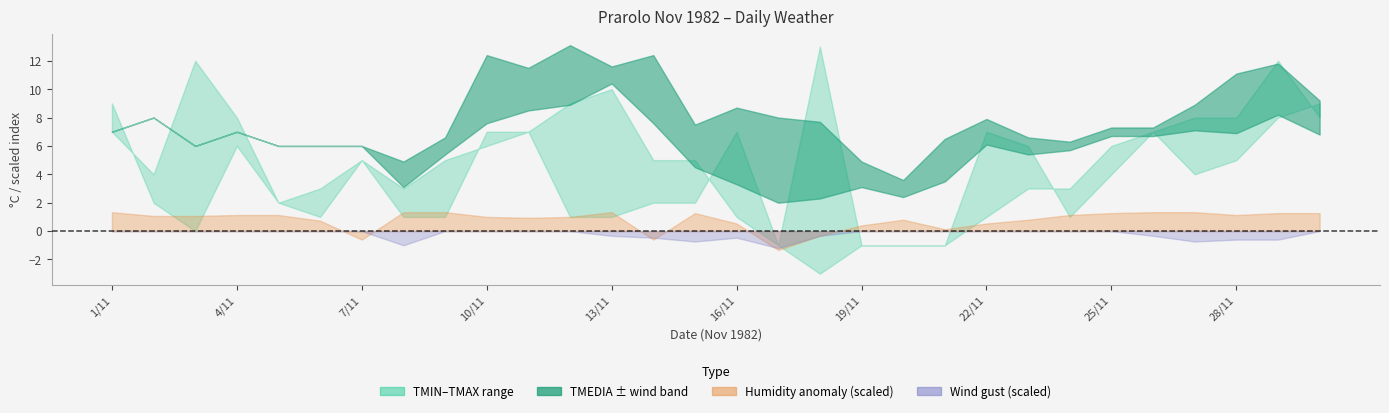

Which has a higher value, 4/11 or 7/11?

4/11